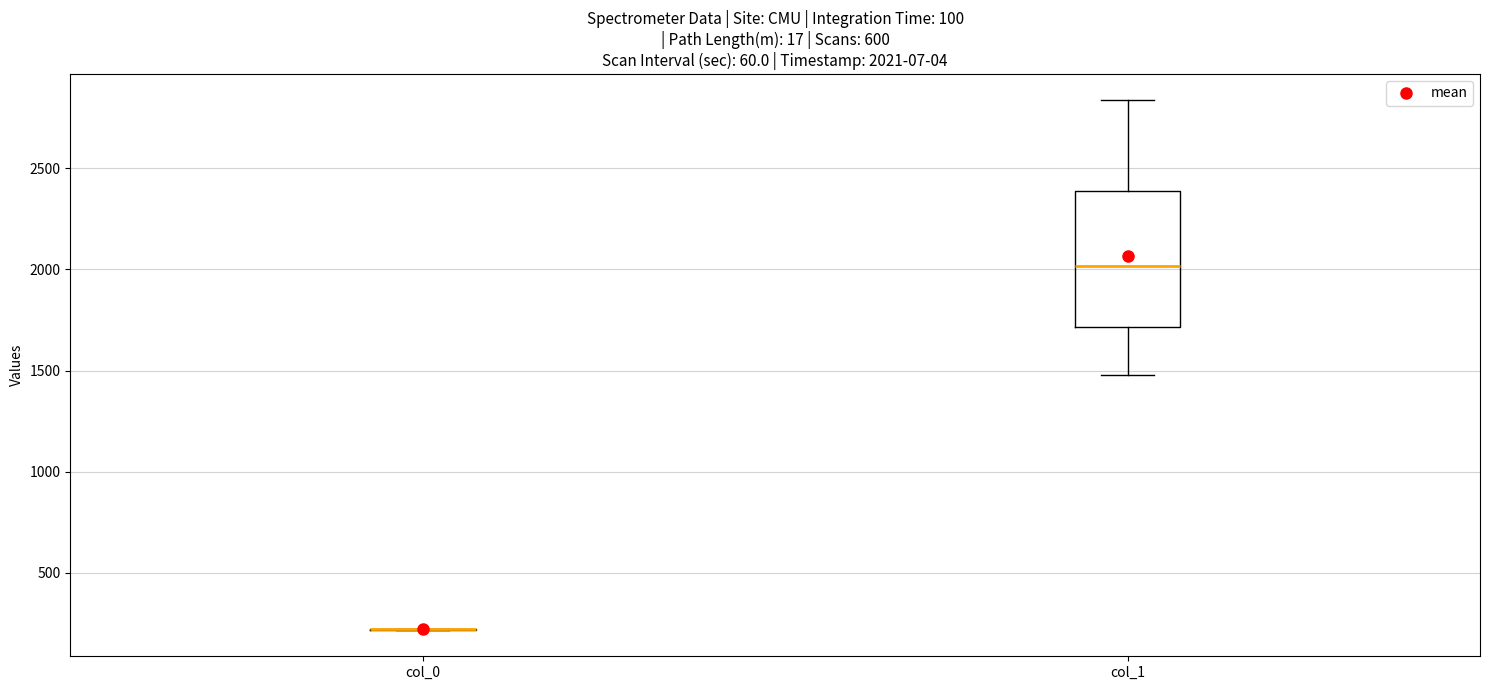

Which box is the tallest, from its lower edge to its upper edge?

col_1